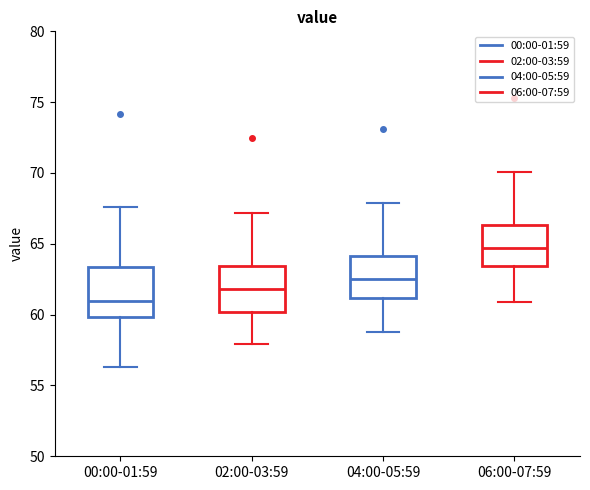

Which box's median line is the highest?

06:00-07:59